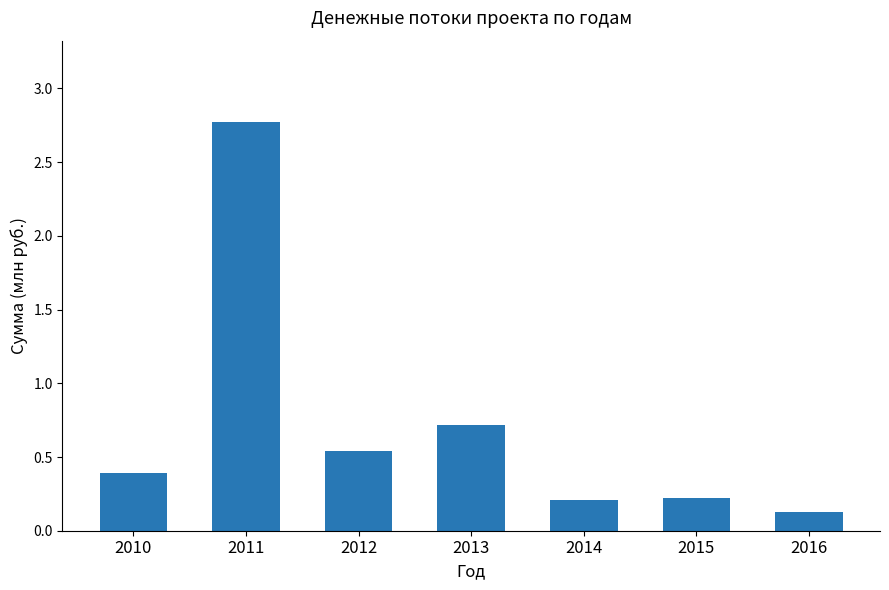

What is the value of the 2nd bar from the left?

2.8